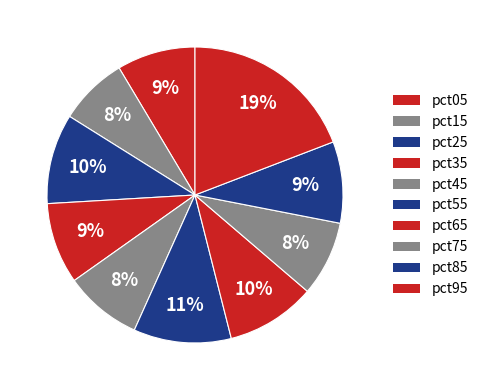

How many segments does this pie chart have?

10